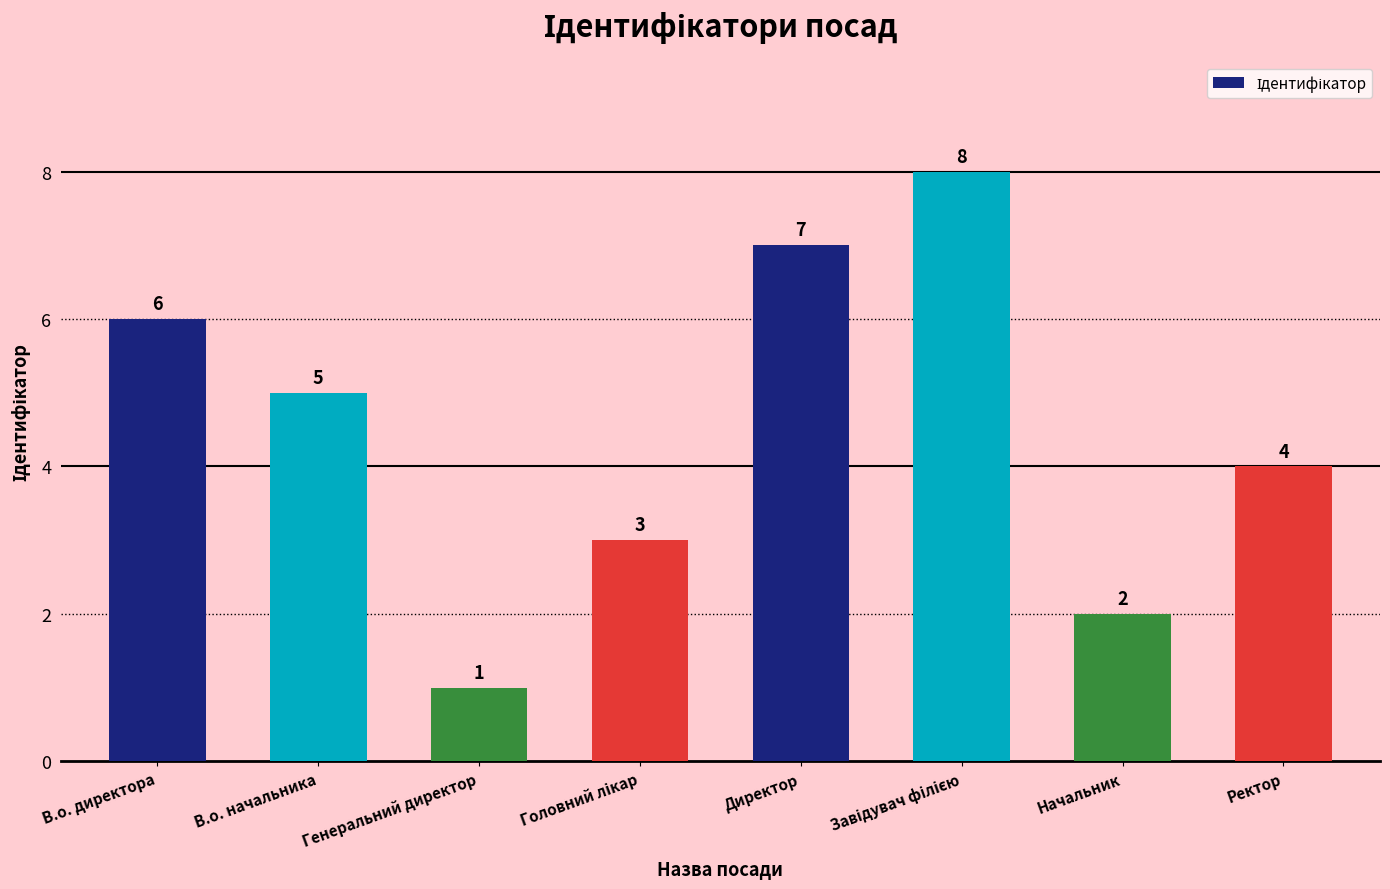

At which category does the chart reach its minimum across all series?

Генеральний директор